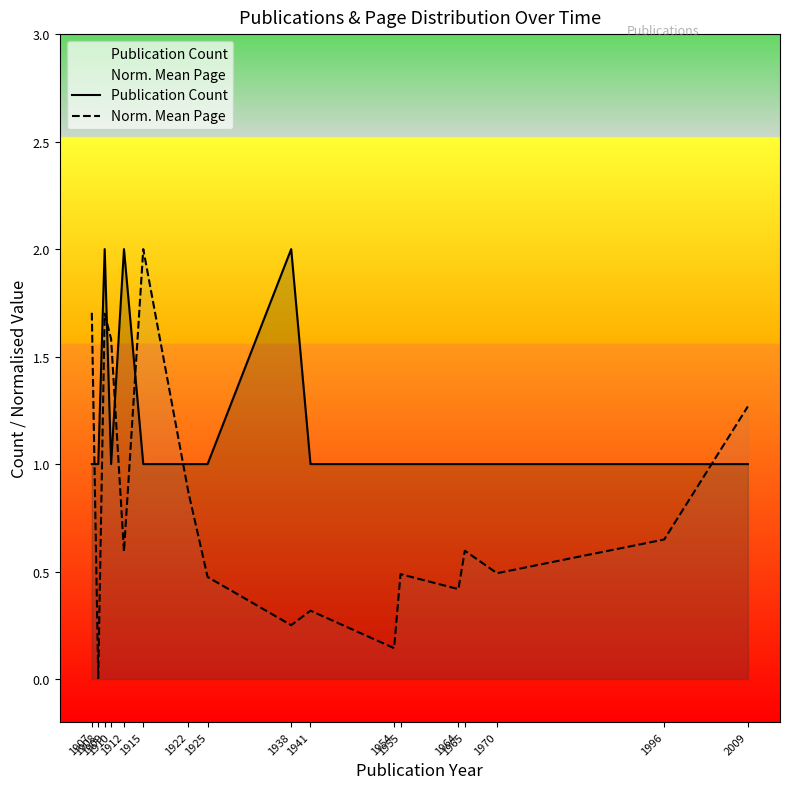

Where is the first local maximum for Norm. Mean Page?

1909